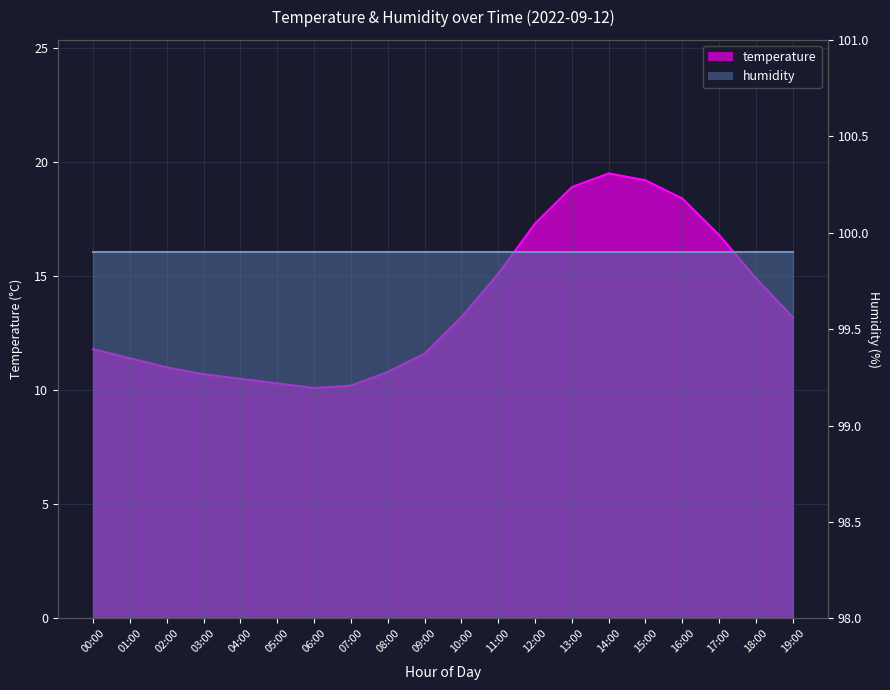

List the labels in order of value, largest first.

14:00, 15:00, 13:00, 16:00, 12:00, 17:00, 11:00, 18:00, 10:00, 19:00, 00:00, 09:00, 01:00, 02:00, 08:00, 03:00, 04:00, 05:00, 07:00, 06:00